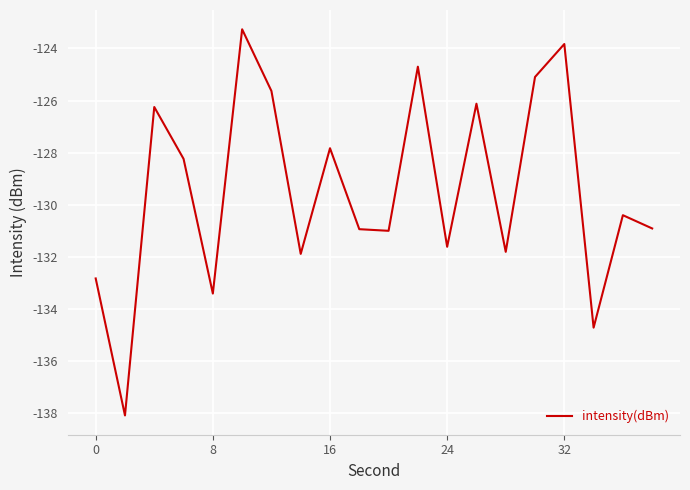

What is the minimum value shown in the chart?

-138.1